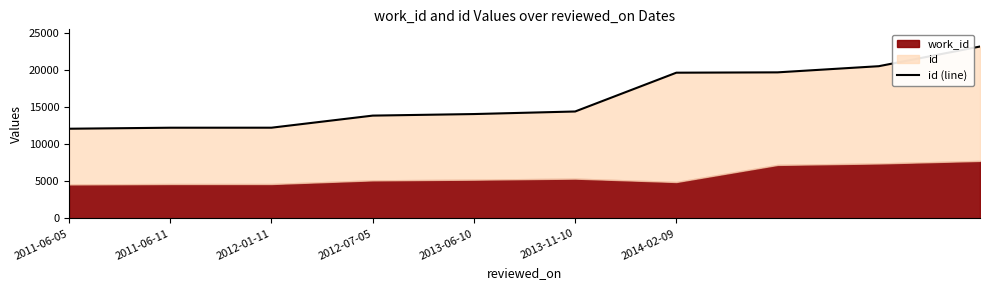

What is the sum of all values?

161755